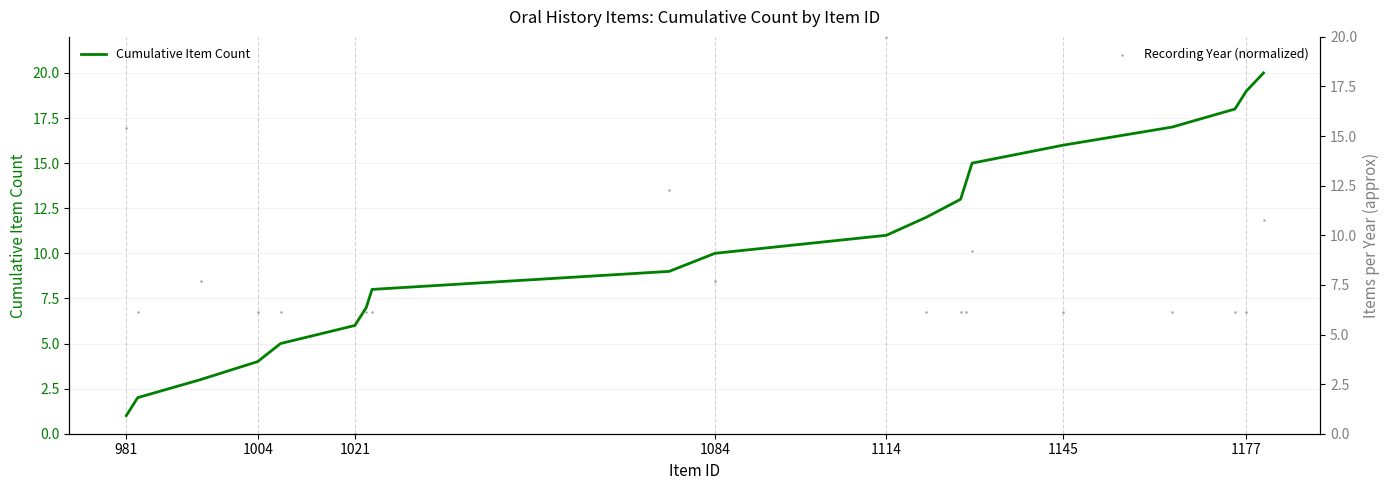

Which series reaches the maximum Y coordinate?

Cumulative Item Count